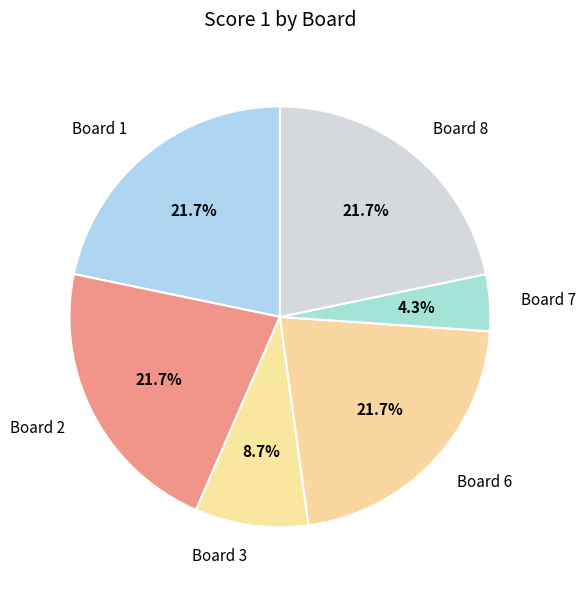

What is the ratio of the value at Board 2 to the value at Board 8?

1.0